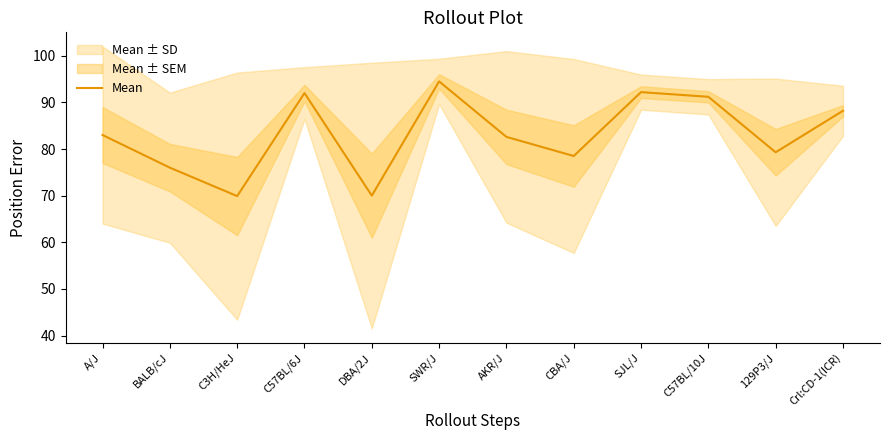

Approximately how many times larger is the value at A/J compared to AKR/J?

1.0